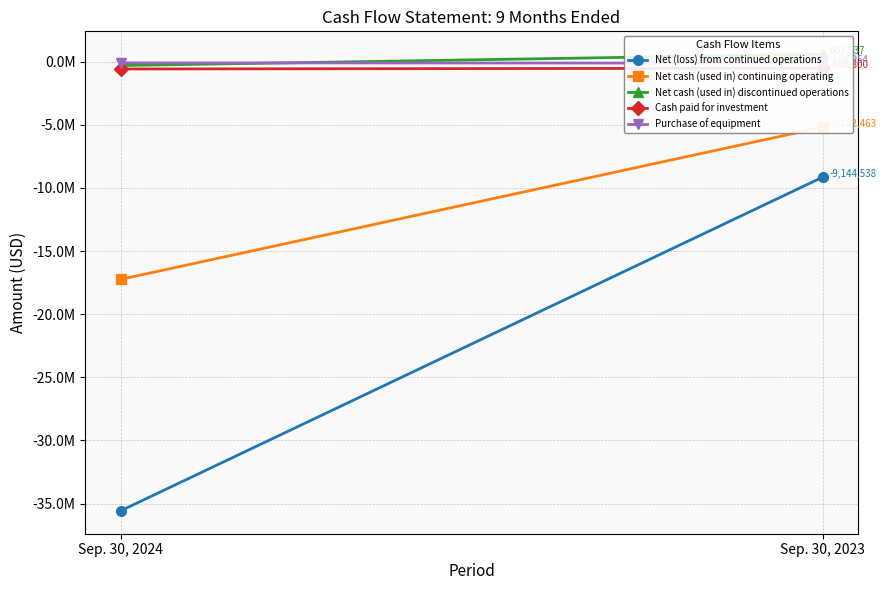

What is the value of the Purchase of equipment point at the 2nd from the left?

-108954